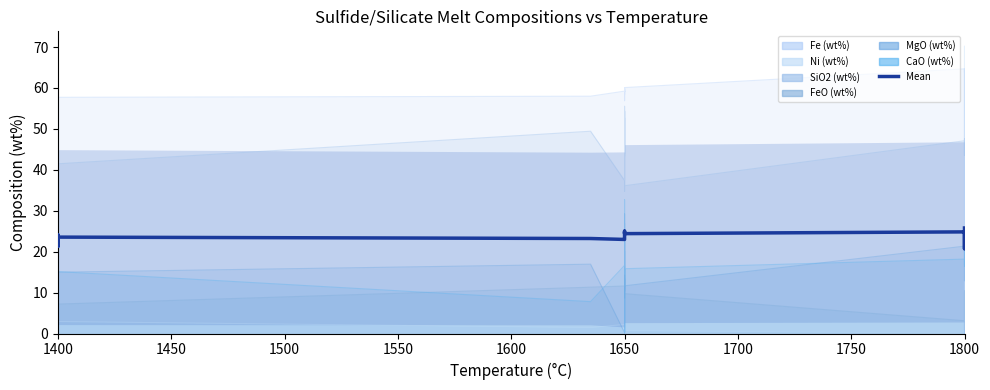

How many lines are shown in the chart?

1